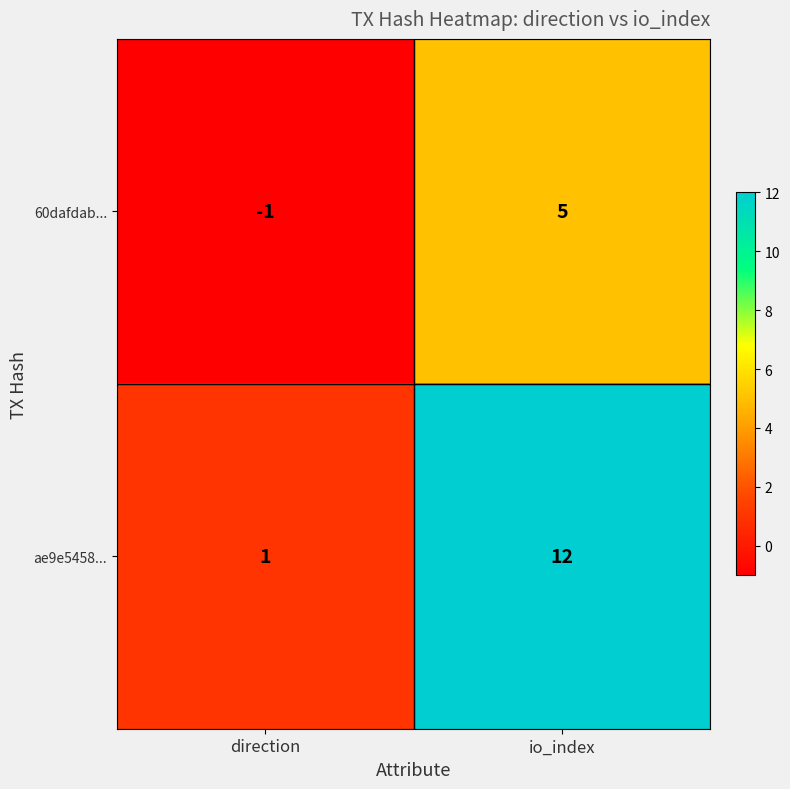

At which category is the sum across all series the highest?

io_index